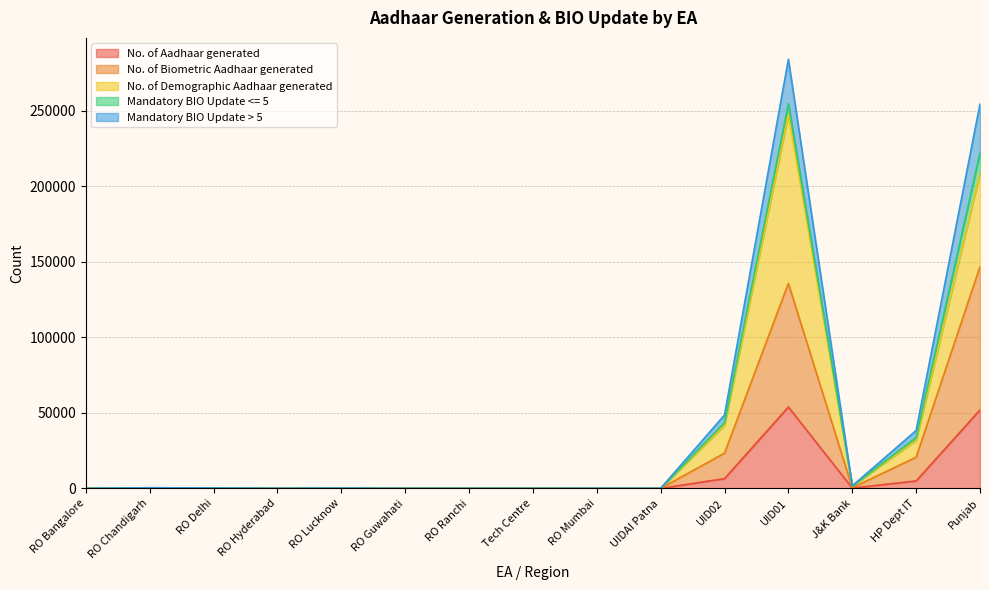

What is the highest value of the No. of Aadhaar generated series?

53866